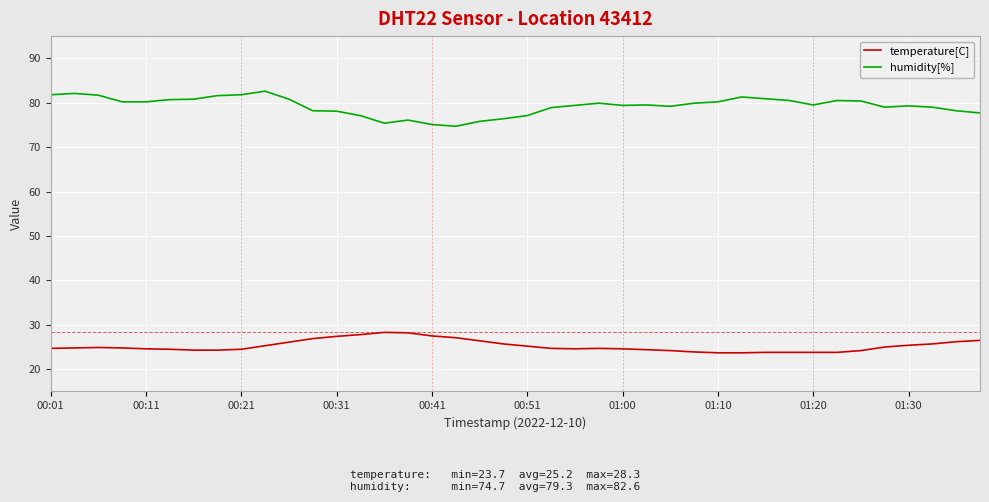

How many distinct data groups are displayed?

2